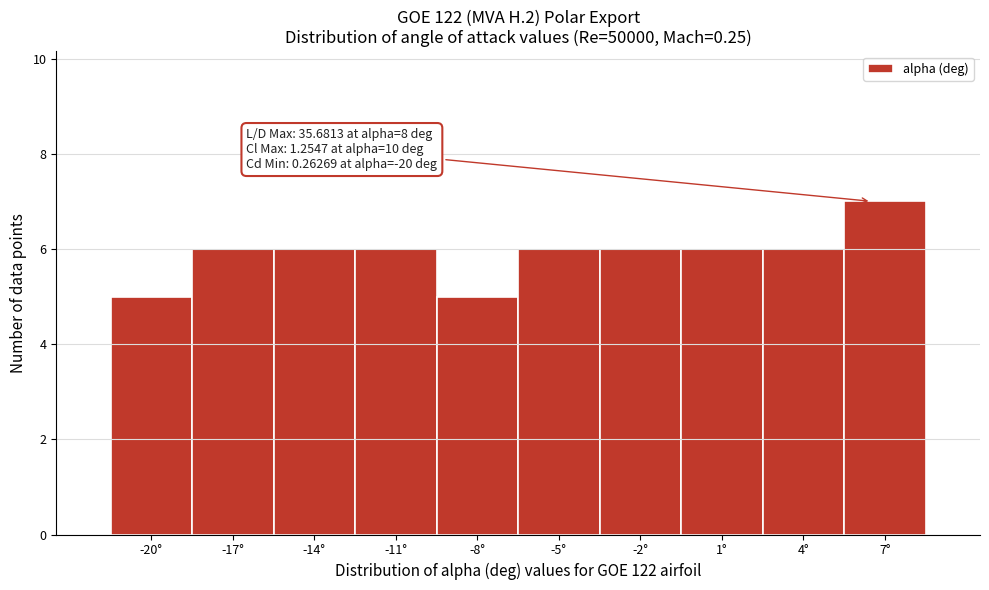

Reading left to right, transcribe all the data shown in this chart.

5	6	6	6	5	6	6	6	6	7